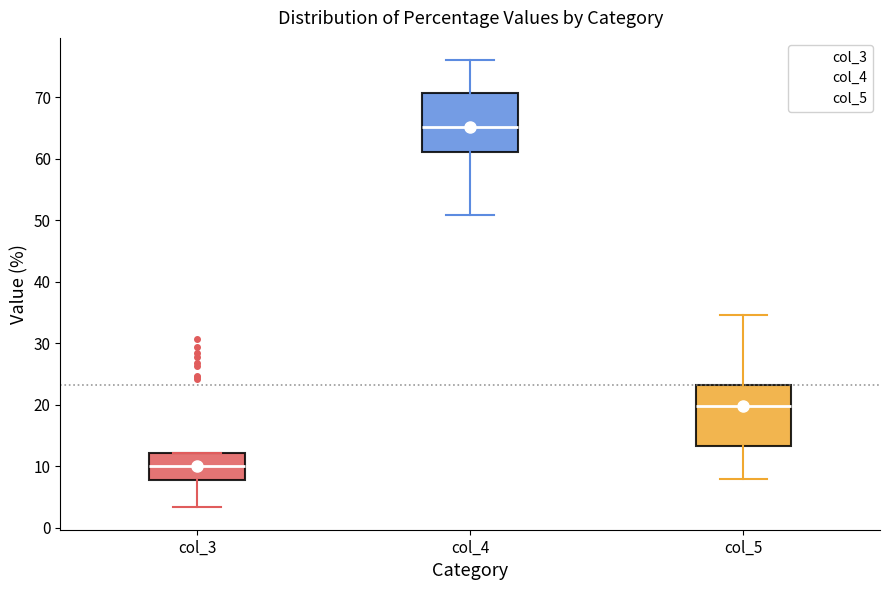

Where does the lower whisker of the box for col_4 end on the y-axis? The values are not printed on the chart, so give them approximately, as read against the axis.

51